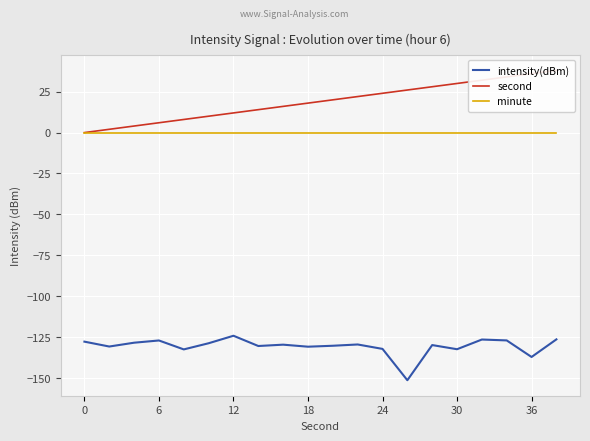

What is the minimum value shown in the chart?

-151.3